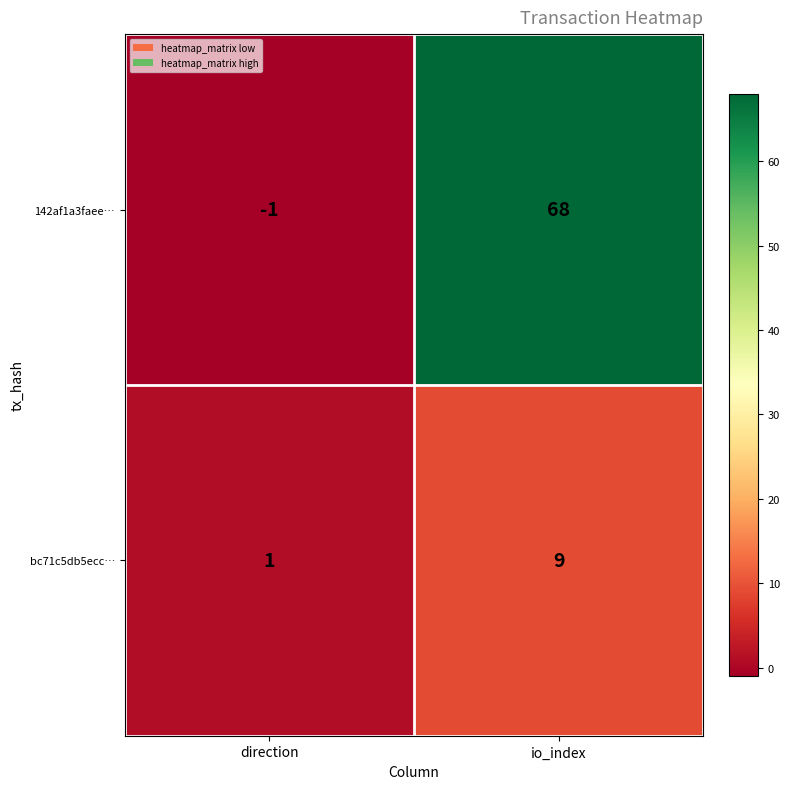

At how many categories does at least one series exceed 11?

1